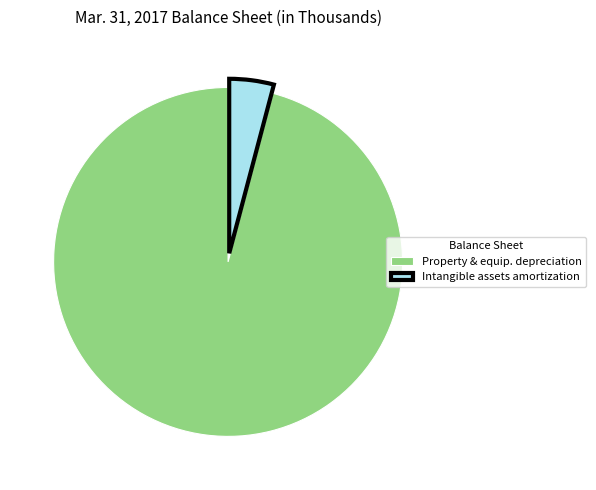

Rank the categories by value from highest to lowest.

Property & equip. depreciation, Intangible assets amortization